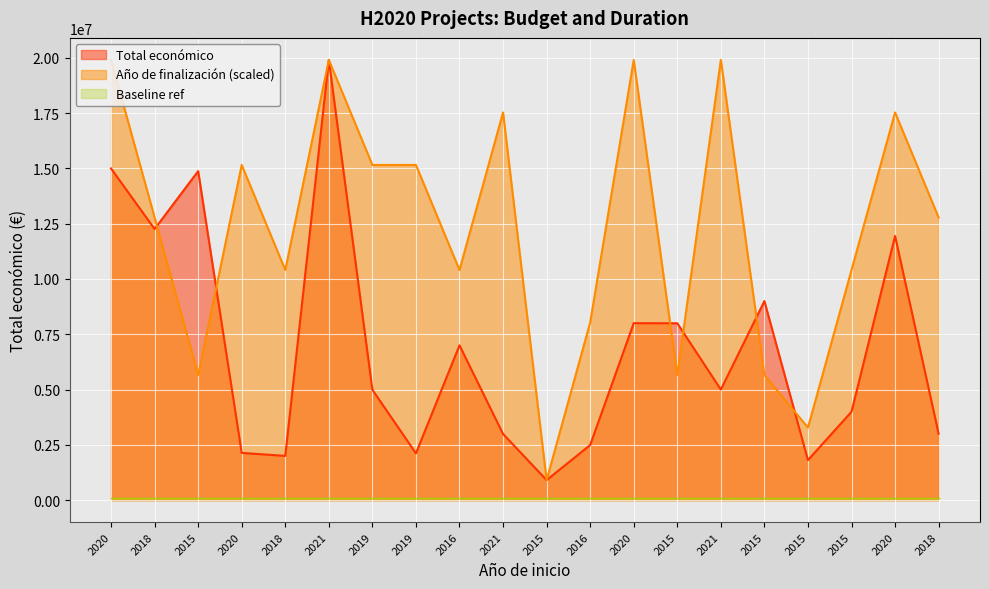

What is the total value across all series at 2021?

39804380.0